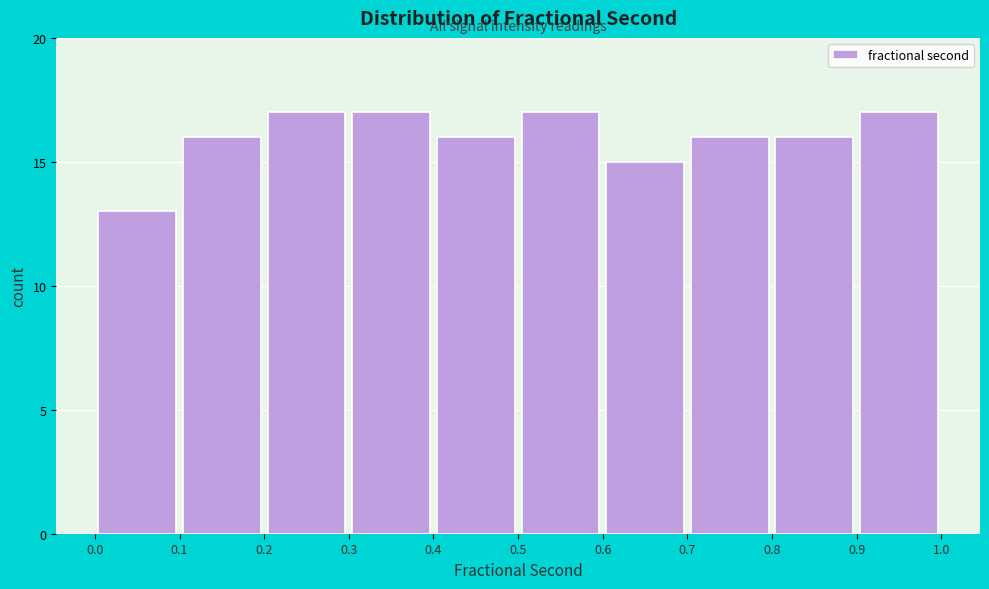

Reading left to right, transcribe this chart: for each bar, give the range it covers on the x-axis and its height. The values are not printed on the chart, so give them approximately, as read against the axis.

0.0 to 0.1: 13
0.1 to 0.2: 16
0.2 to 0.3: 17
0.3 to 0.4: 17
0.4 to 0.5: 16
0.5 to 0.6: 17
0.6 to 0.7: 15
0.7 to 0.8: 16
0.8 to 0.9: 16
0.9 to 1.0: 17